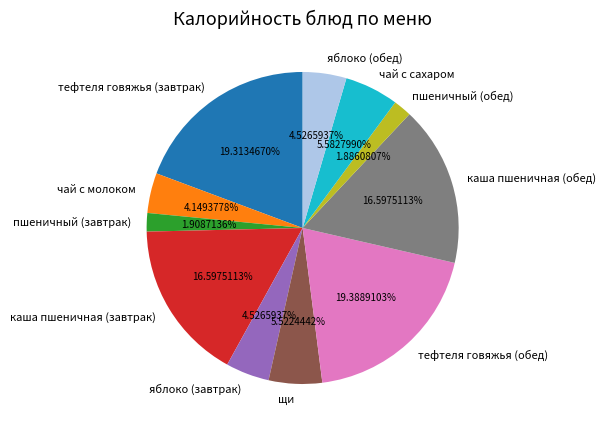

To the nearest percent, what is the average slice percentage?

9%